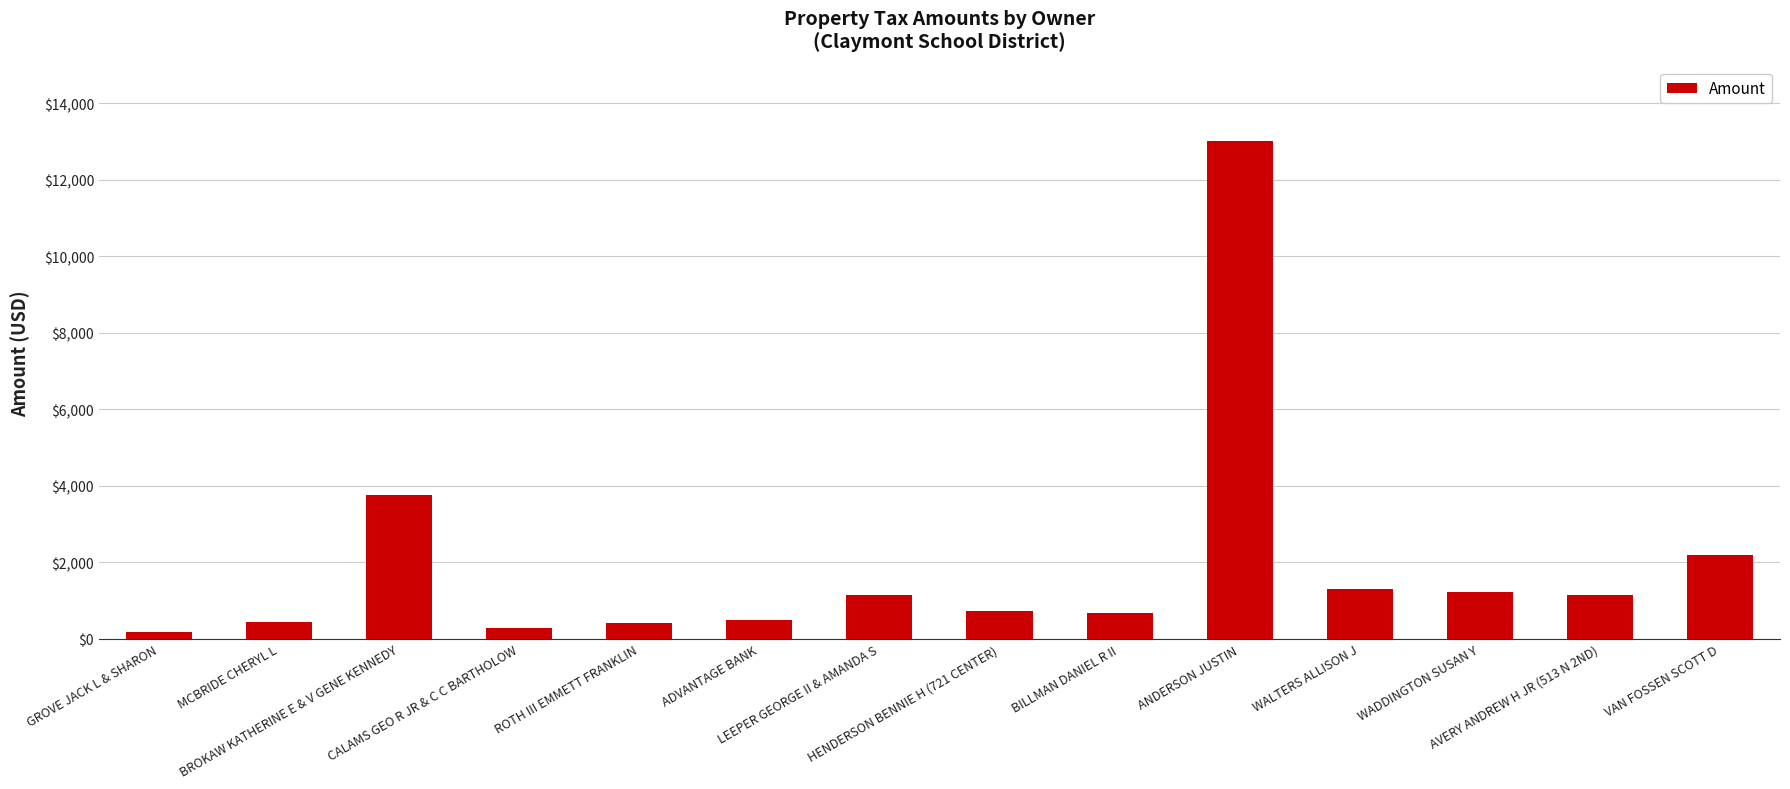

What is the sum of all values?

27012.5